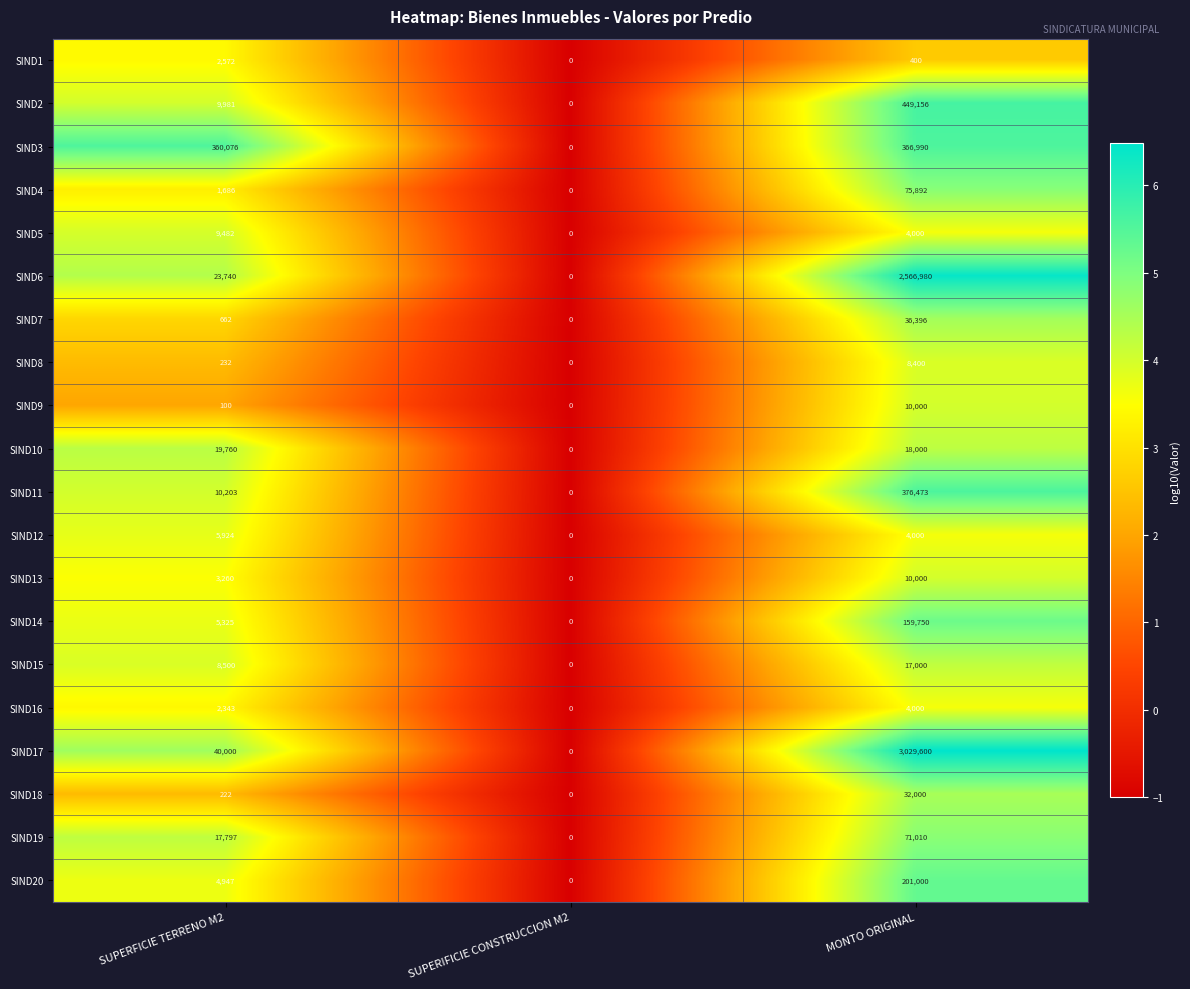

Between SUPERFICIE TERRENO M2 and MONTO ORIGINAL, which series saw the biggest shift?

SIND17